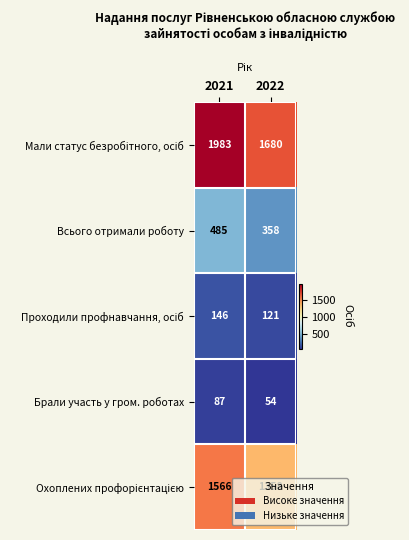

At which category is the sum across all series the highest?

2021